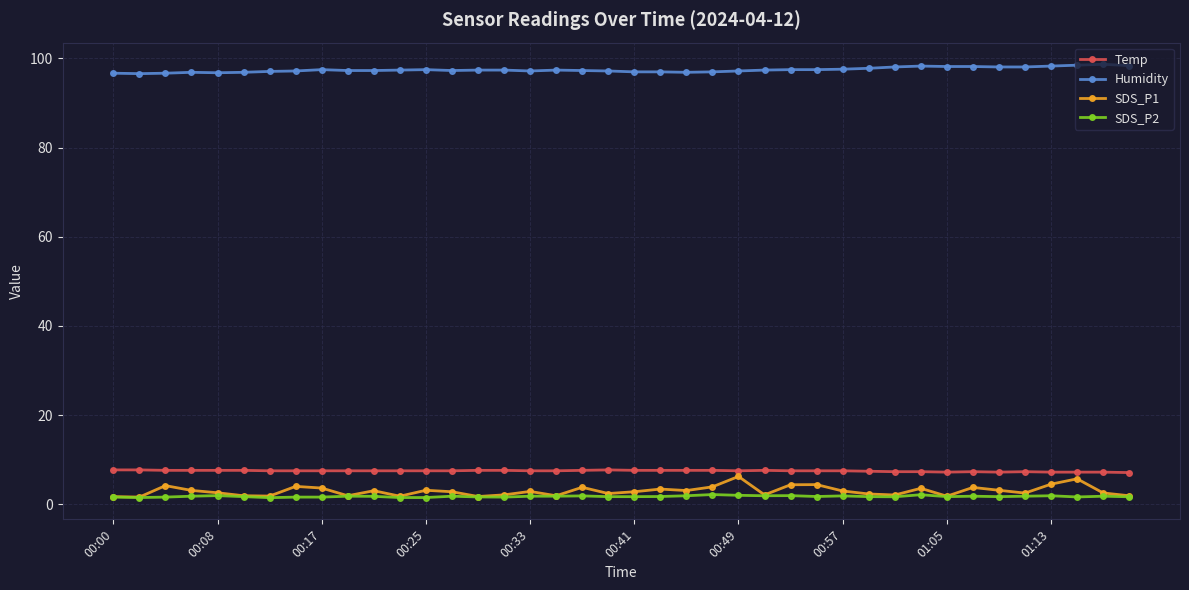

True or false: SDS_P2 has more than 2 interior local peaks.

True